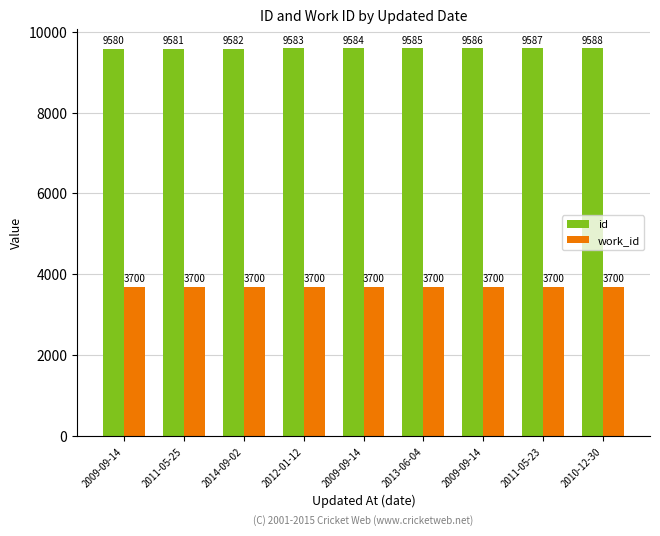

Rank the series by their maximum value, from lowest to highest.

work_id, id